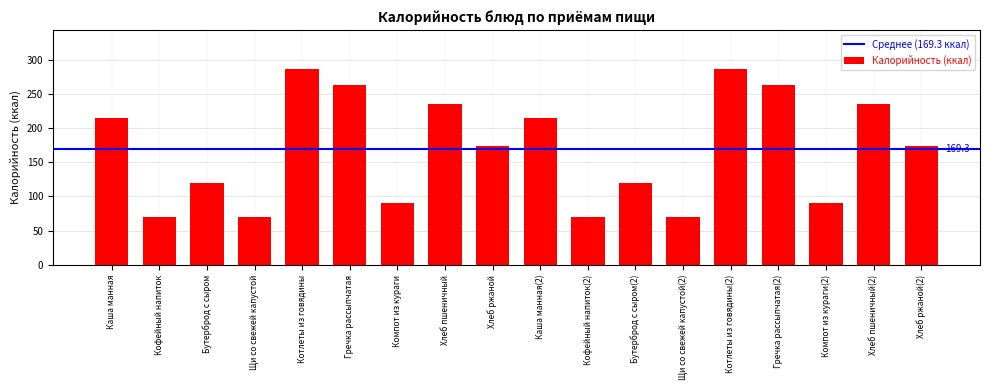

What is the smallest value displayed?

70.0